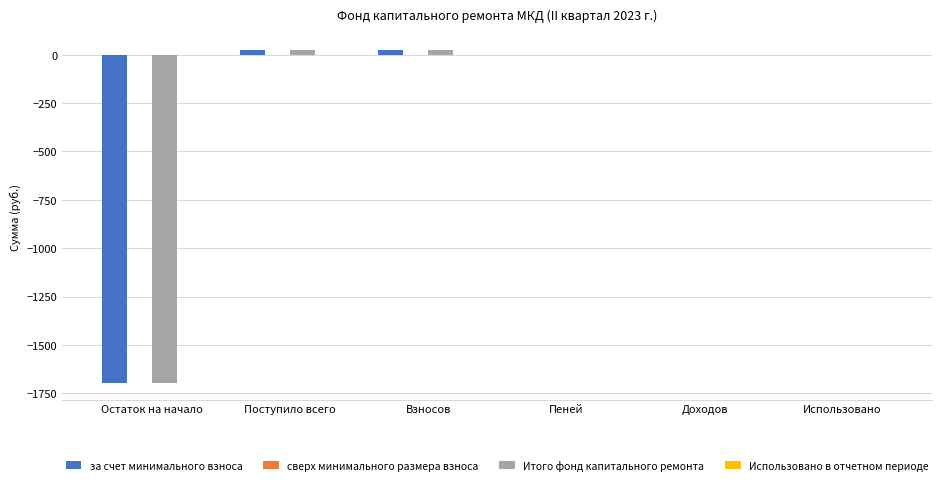

Count the number of categories in the chart.

6